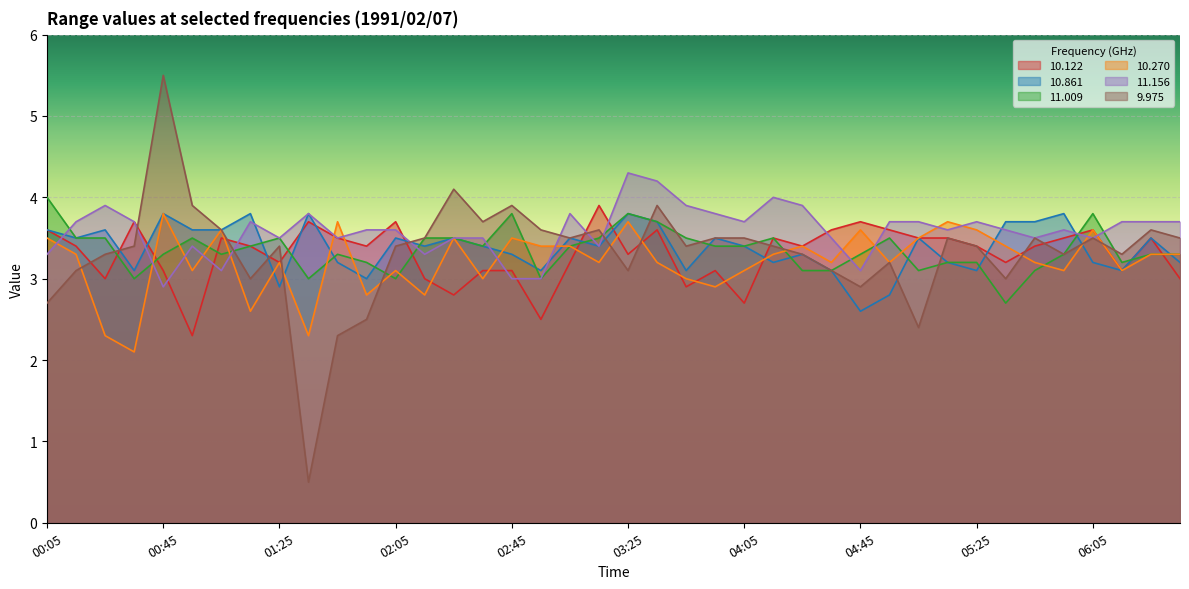

How many lines are shown in the chart?

6